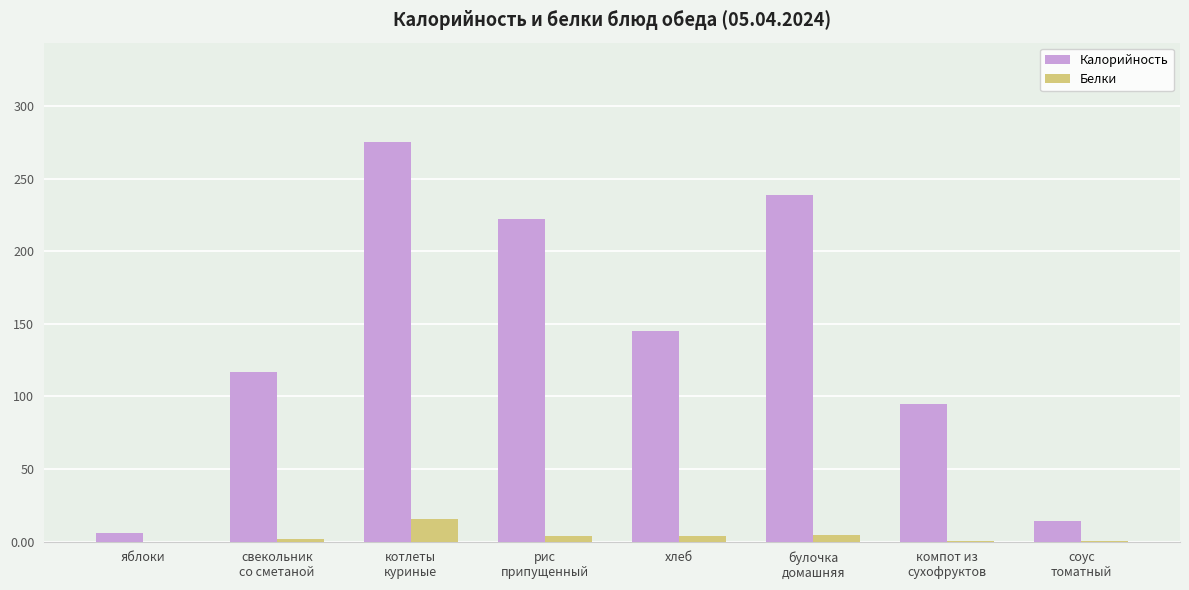

At which label is Калорийность closest to 140?

хлеб